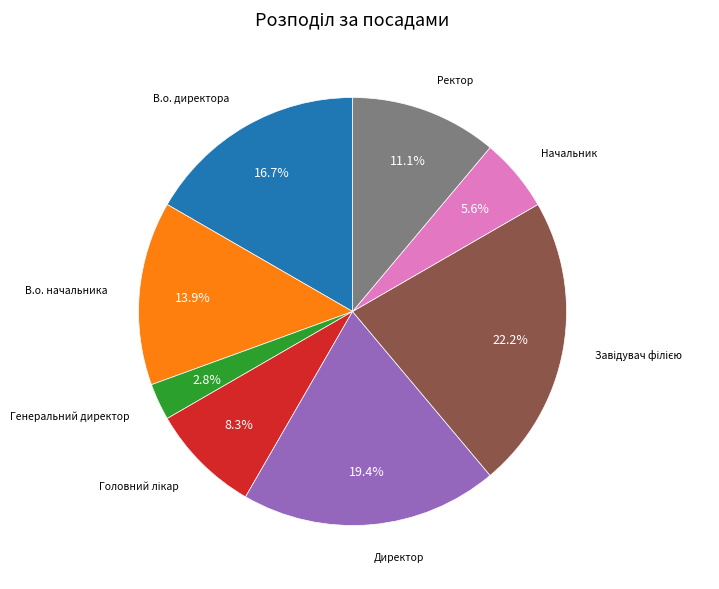

To the nearest percent, what is the difference between the largest and smallest slice percentages?

19%